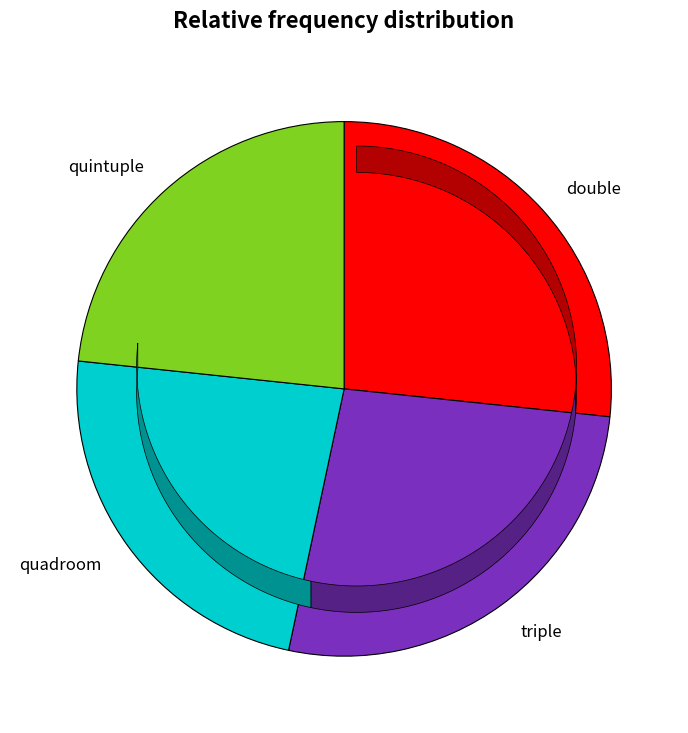

Is there a majority slice in this chart?

No